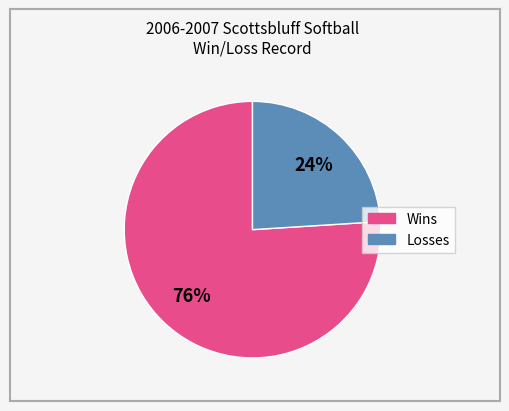

To the nearest percent, what is the difference between the Wins and Losses slice percentages?

52%